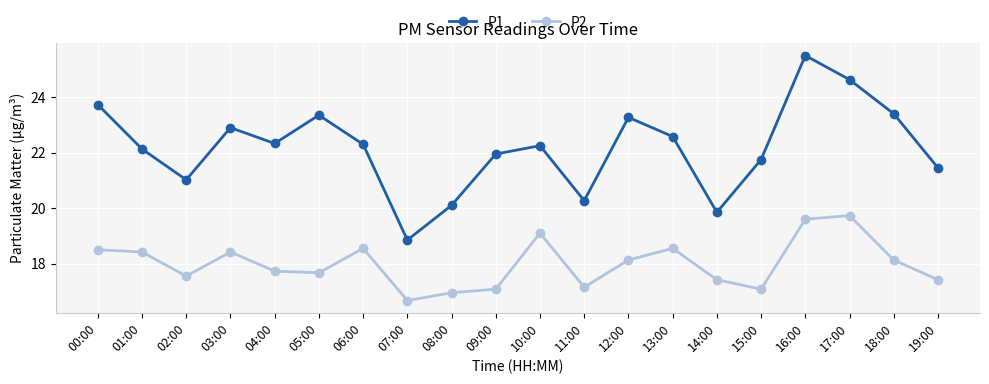

How many values in the P1 series are below 22?

8